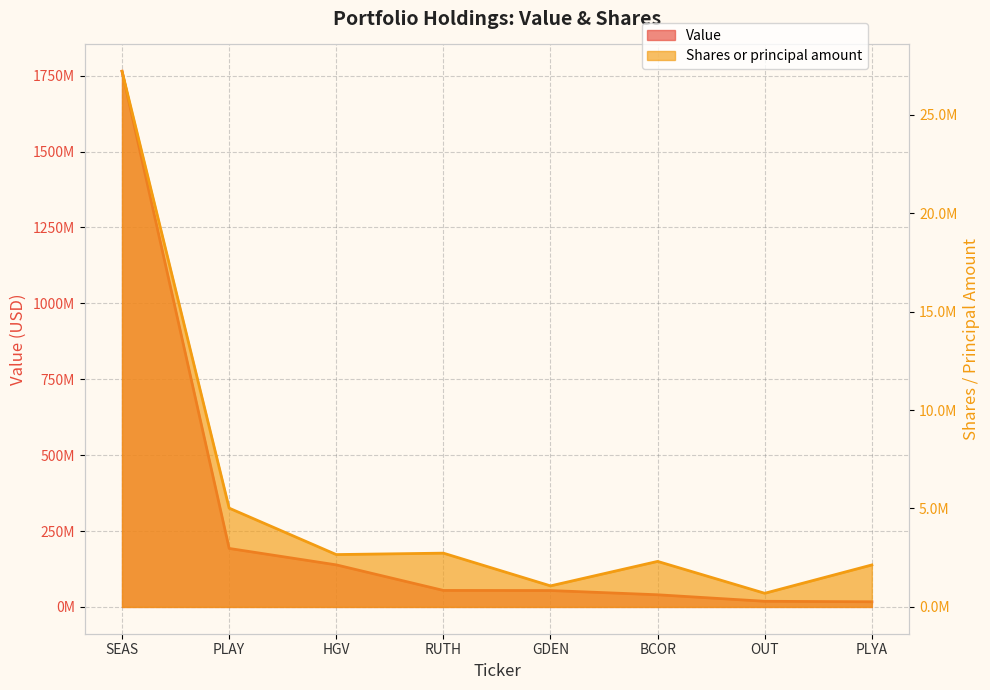

What is the total value across all series at BCOR?

42369749